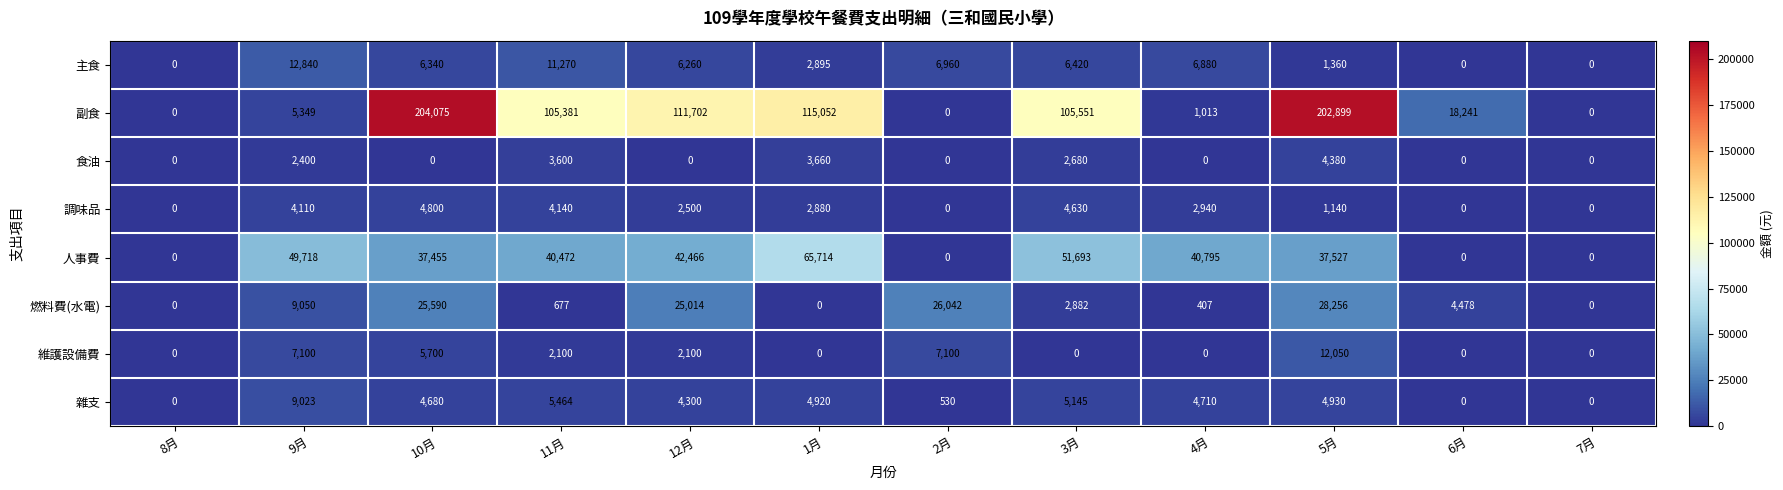

At 11月, list the series in order from largest to smallest.

副食, 人事費, 主食, 雜支, 調味品, 食油, 維護設備費, 燃料費(水電)